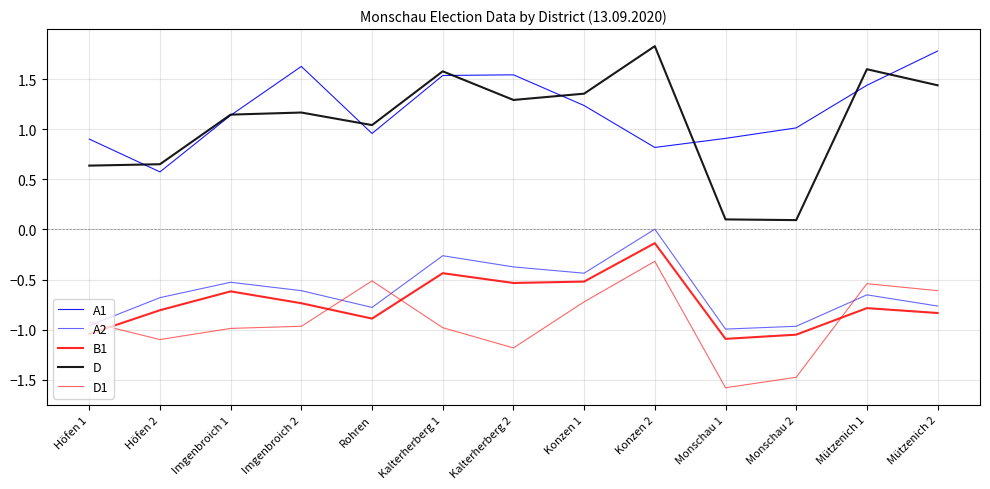

Is the value of B1 at Kalterherberg 2 greater than the value of D at Höfen 1?

No